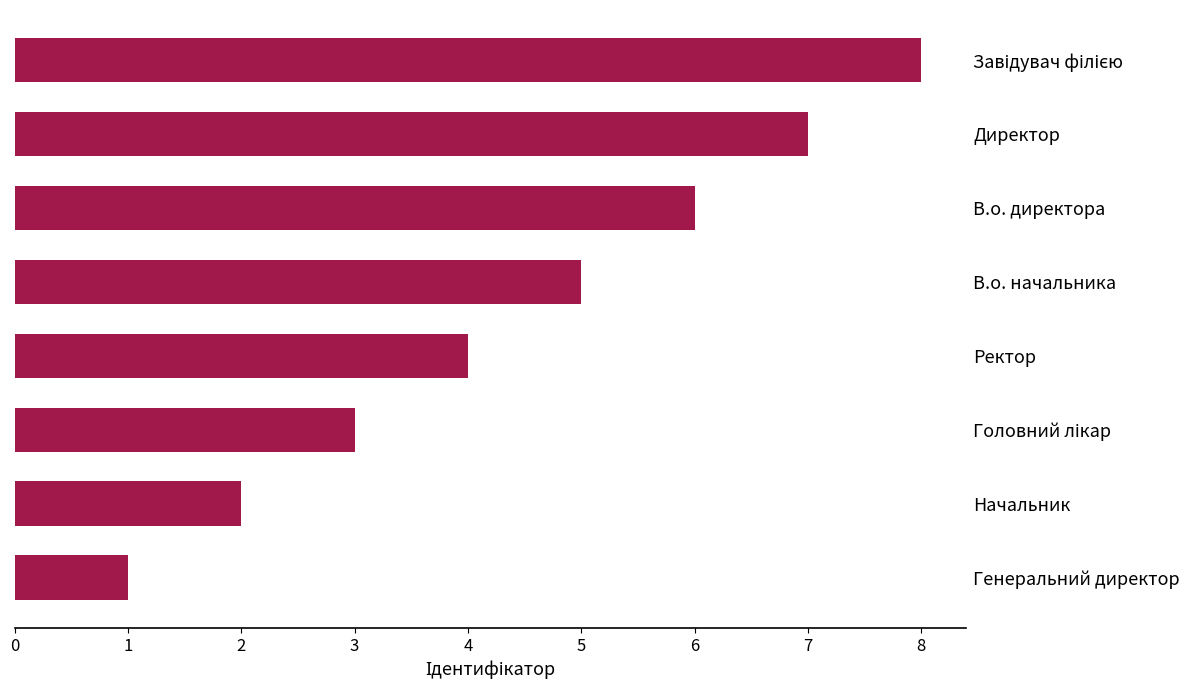

The value at Начальник is 3. True or false?

False